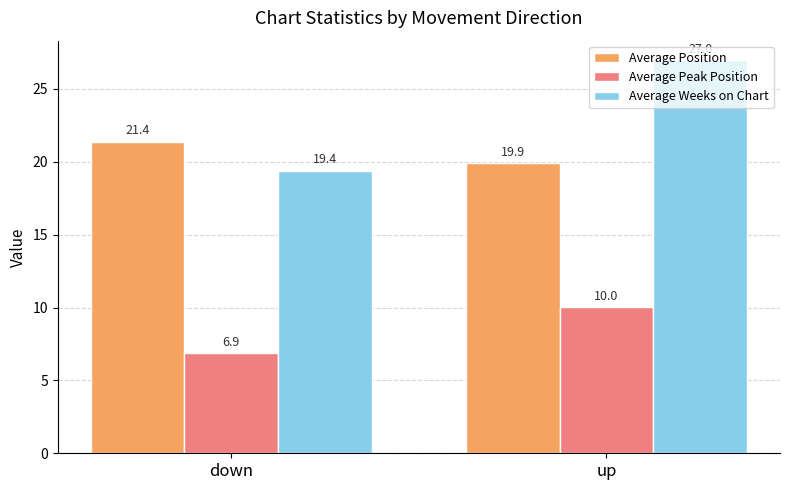

How many groups of bars are there?

2